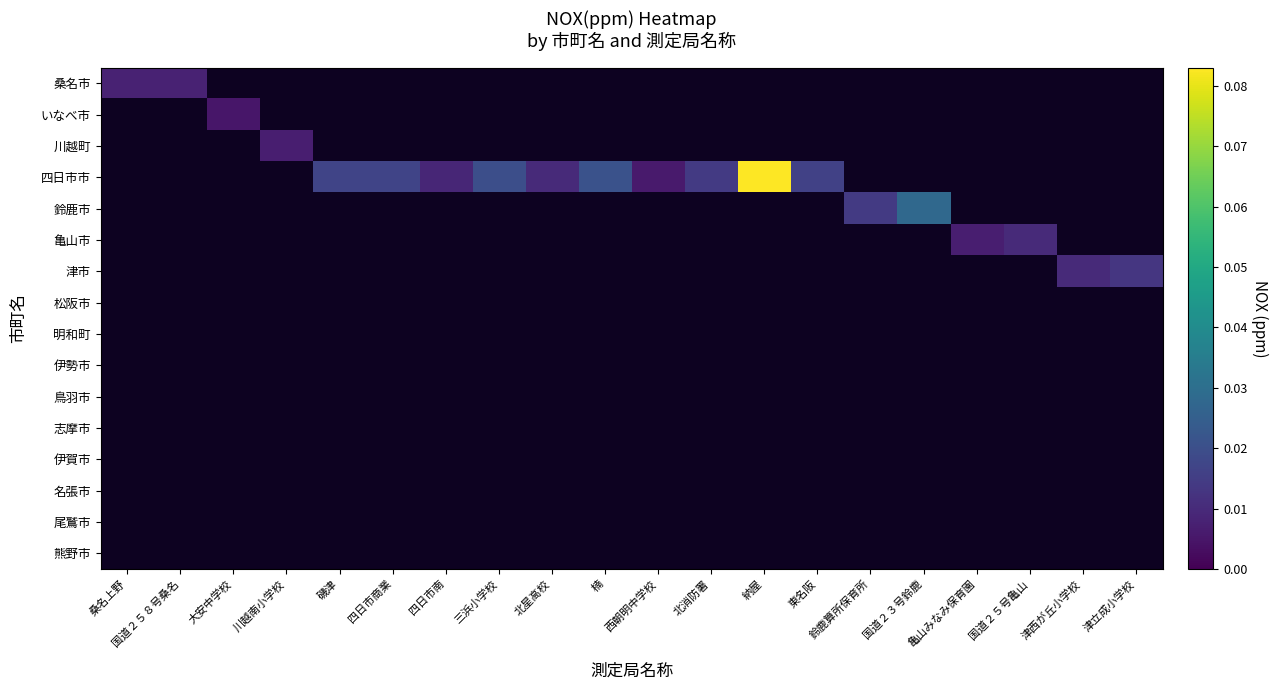

Between 磯津 and 四日市商業, which is larger?

四日市商業